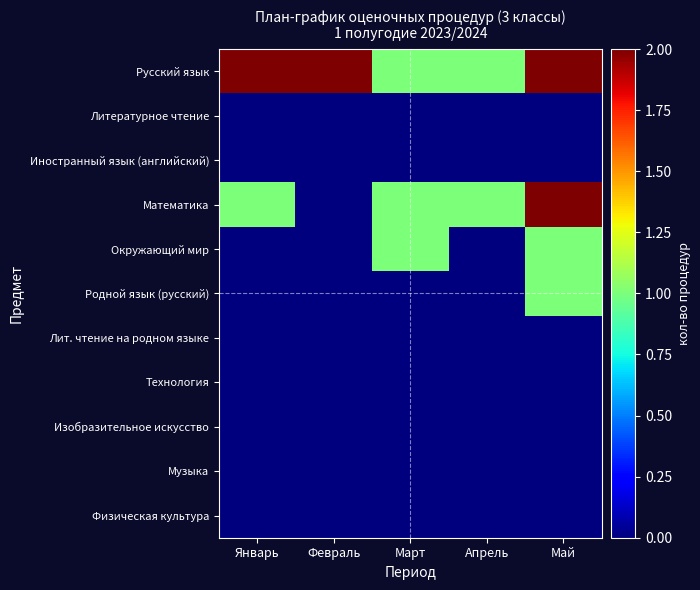

Reading right to left, list all the values displayed in this chart.

Русский язык: Май=2	Апрель=1	Март=1	Февраль=2	Январь=2
Литературное чтение: Май=0	Апрель=0	Март=0	Февраль=0	Январь=0
Иностранный язык (английский): Май=0	Апрель=0	Март=0	Февраль=0	Январь=0
Математика: Май=2	Апрель=1	Март=1	Февраль=0	Январь=1
Окружающий мир: Май=1	Апрель=0	Март=1	Февраль=0	Январь=0
Родной язык (русский): Май=1	Апрель=0	Март=0	Февраль=0	Январь=0
Лит. чтение на родном языке: Май=0	Апрель=0	Март=0	Февраль=0	Январь=0
Технология: Май=0	Апрель=0	Март=0	Февраль=0	Январь=0
Изобразительное искусство: Май=0	Апрель=0	Март=0	Февраль=0	Январь=0
Музыка: Май=0	Апрель=0	Март=0	Февраль=0	Январь=0
Физическая культура: Май=0	Апрель=0	Март=0	Февраль=0	Январь=0